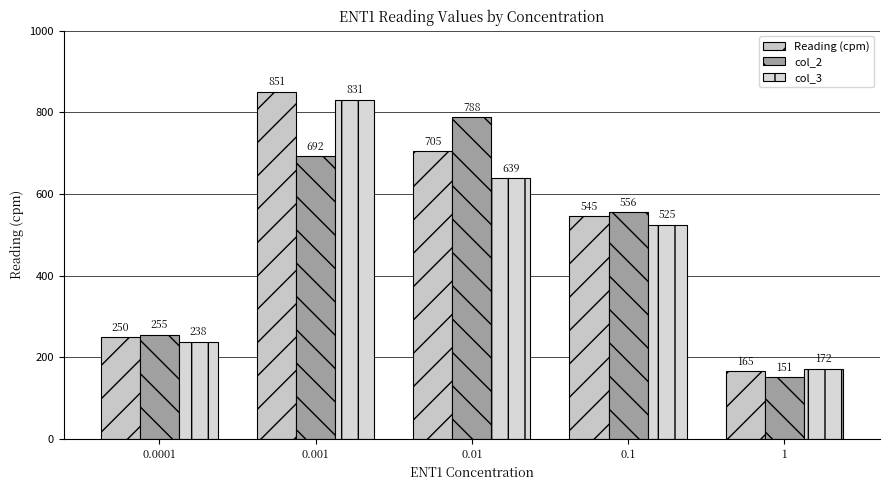

The value of Reading (cpm) at 0.001 is 851. True or false?

True